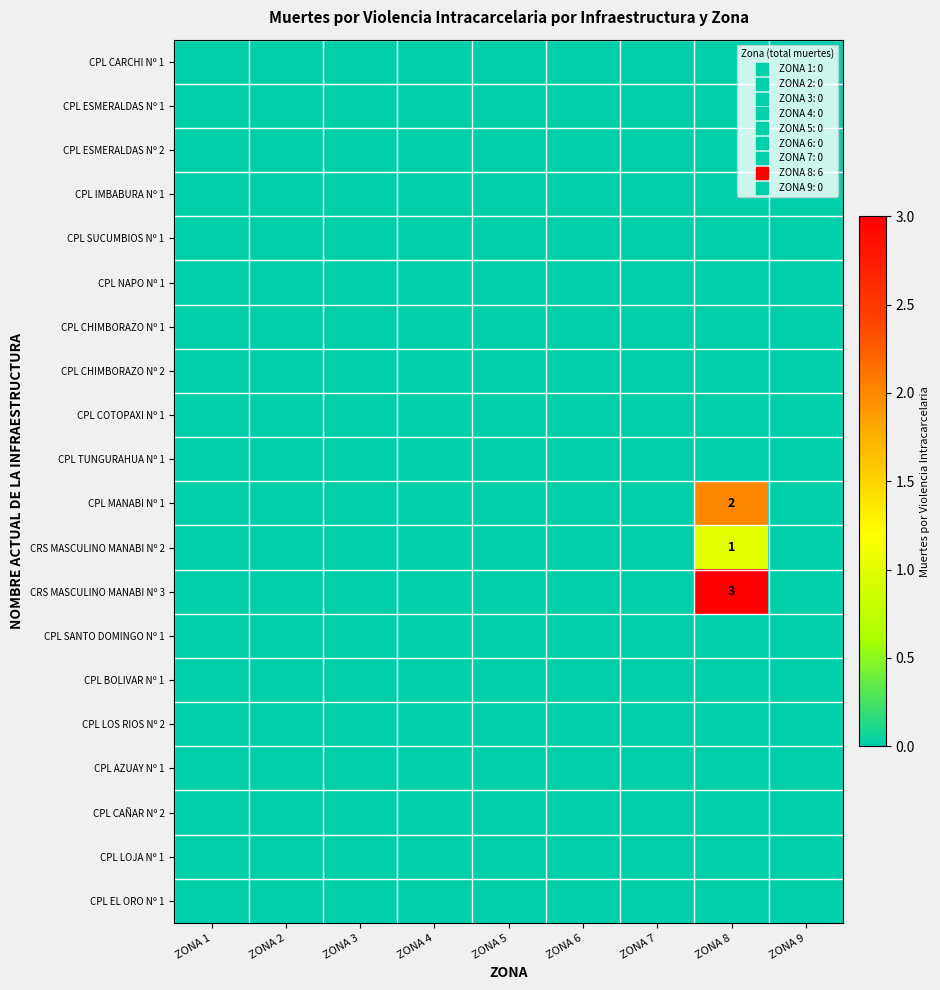

What is the greatest value displayed?

3